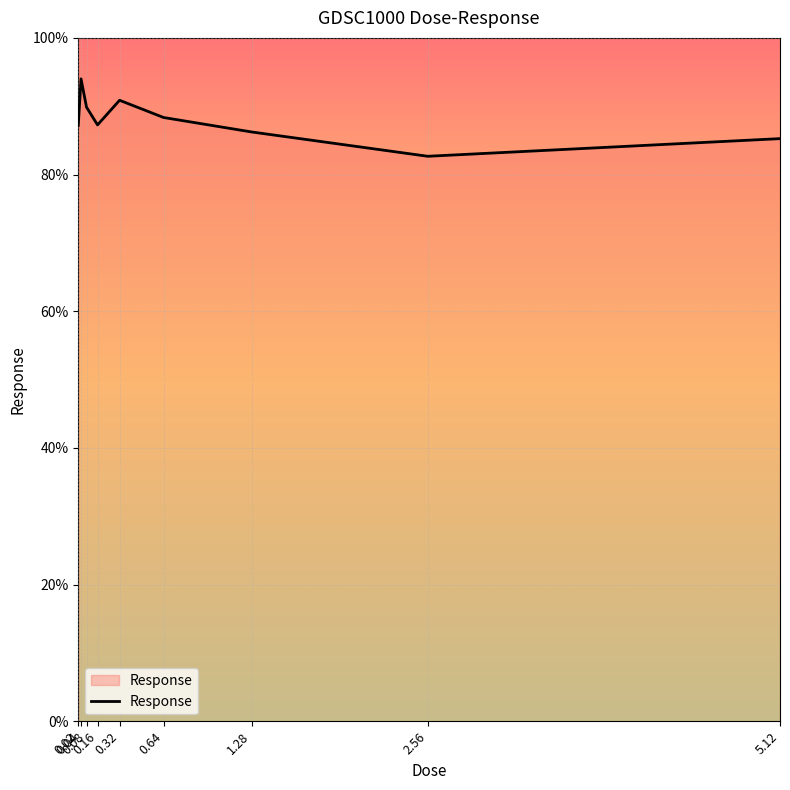

What is the minimum value shown in the chart?

82.7